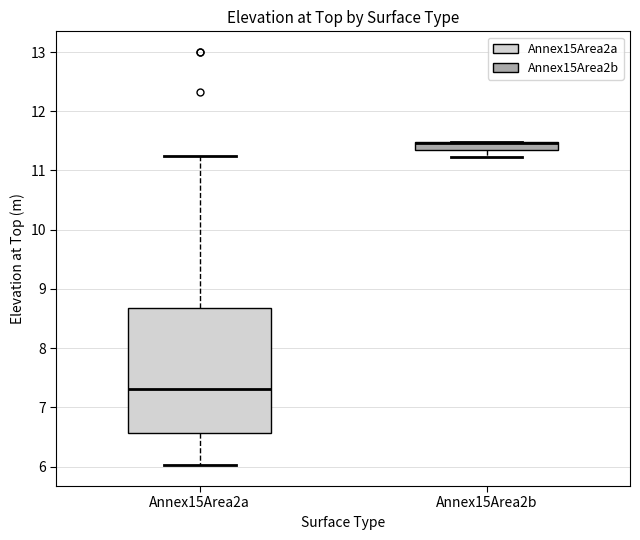

Where is the lower edge of the box for Annex15Area2a on the y-axis? The values are not printed on the chart, so give them approximately, as read against the axis.

6.6